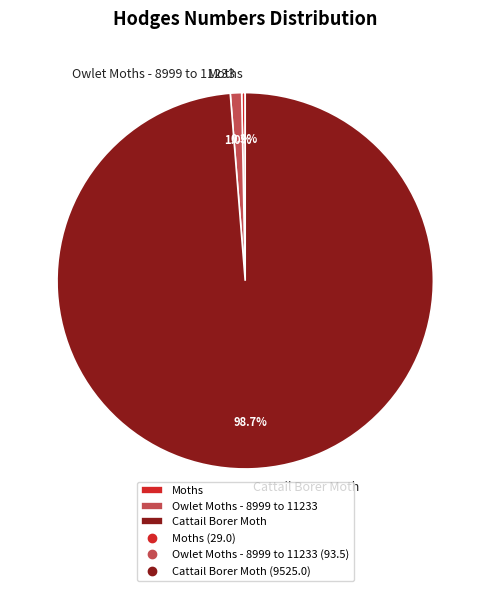

The Owlet Moths - 8999 to 11233 slice represents 15% of the pie. True or false?

False